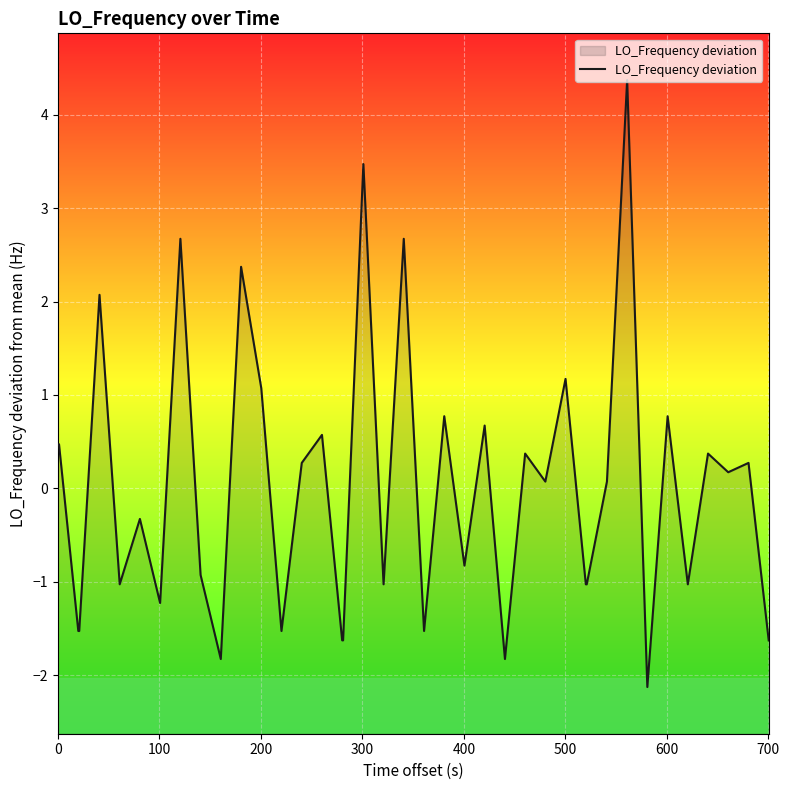

What is the greatest value displayed?

4.4